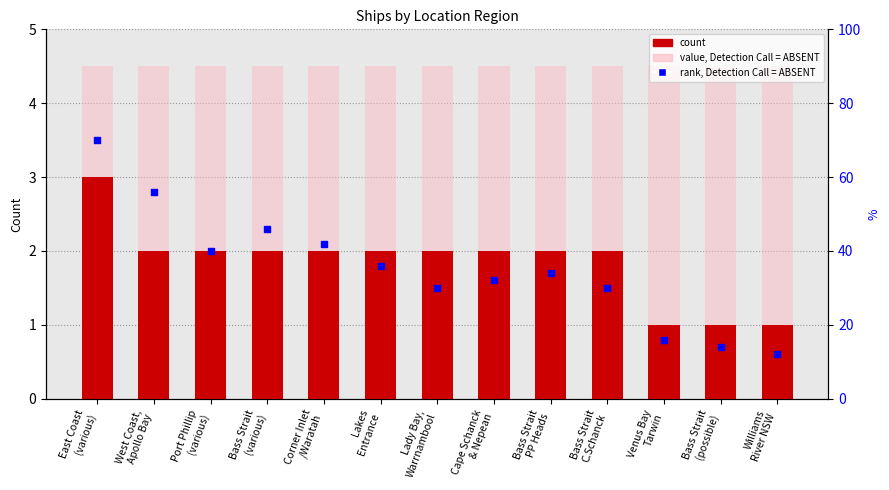

What are all the series names shown in the legend?

count, value, Detection Call = ABSENT, rank, Detection Call = ABSENT